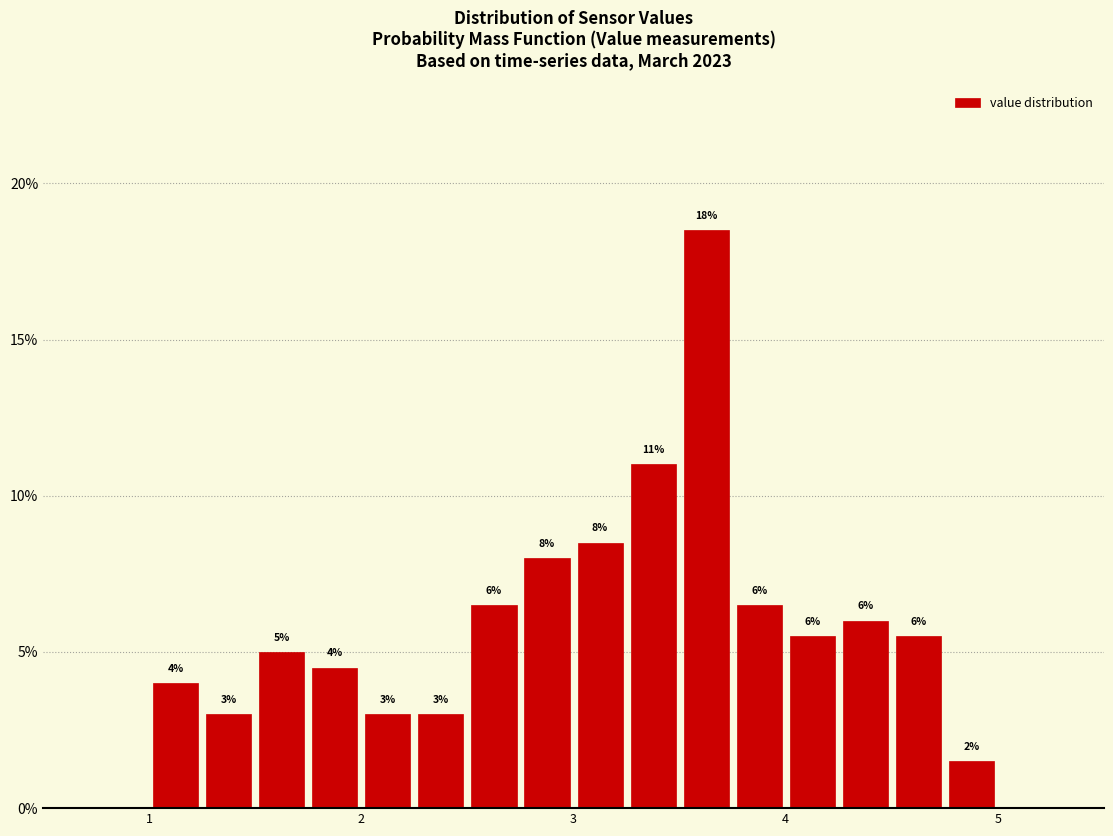

Around what value on the x-axis is the tallest bar? Give the approximate position of its centre, as read against the axis.

3.6